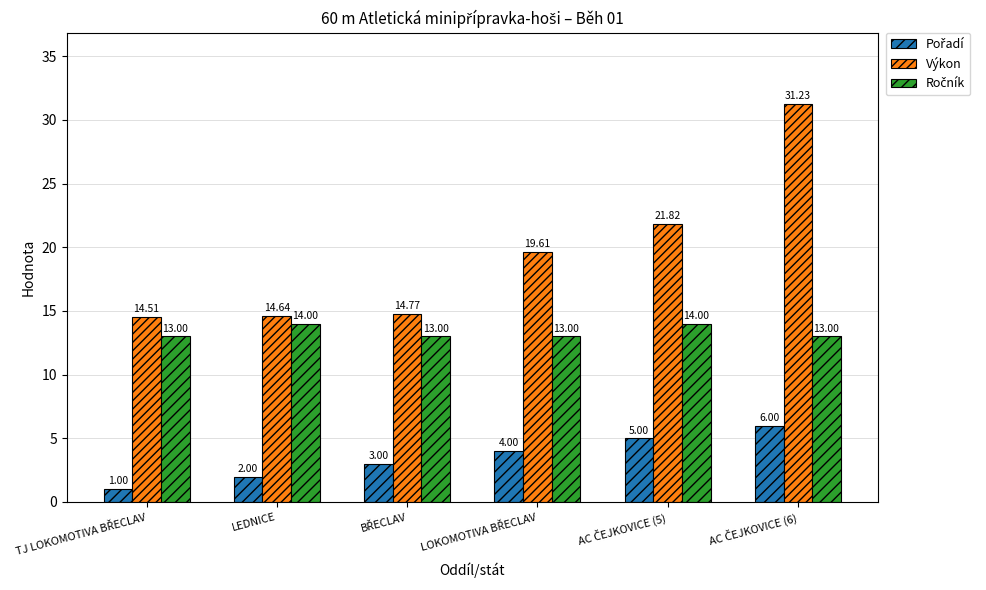

What is the total value across all series at LEDNICE?

30.6